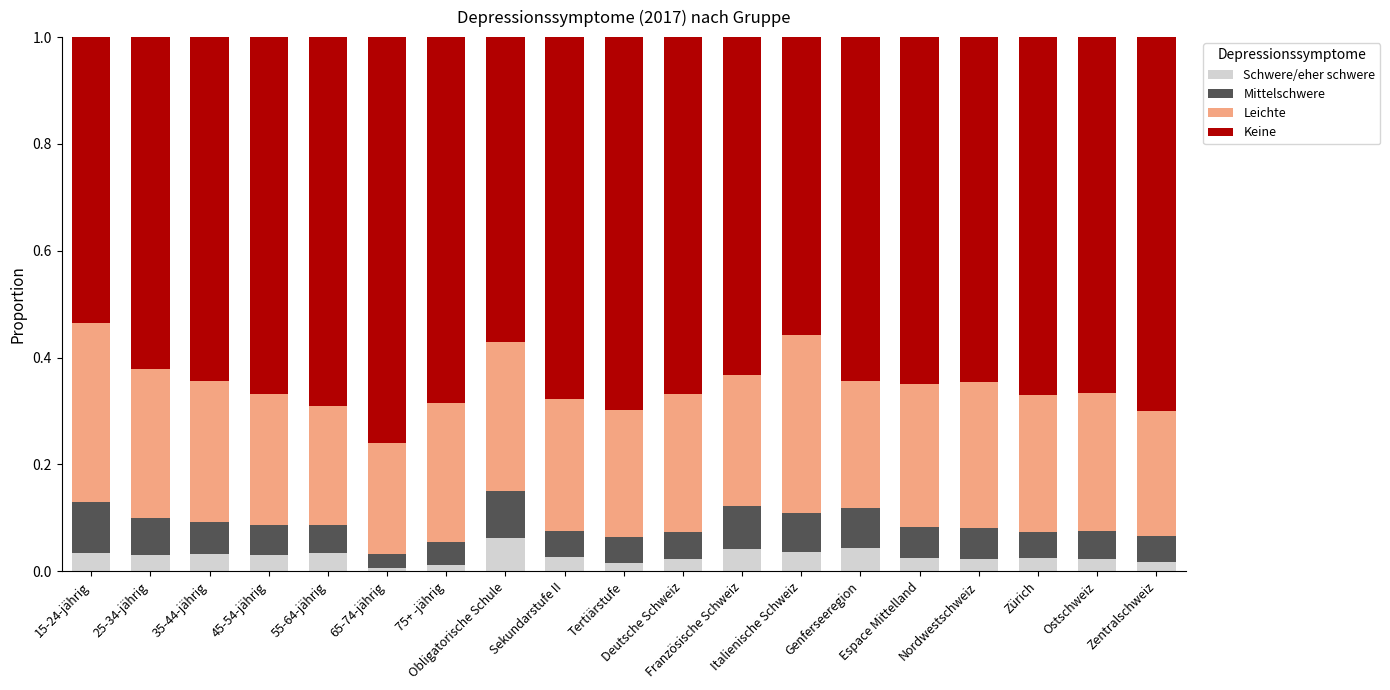

Does the chart contain any negative values?

No